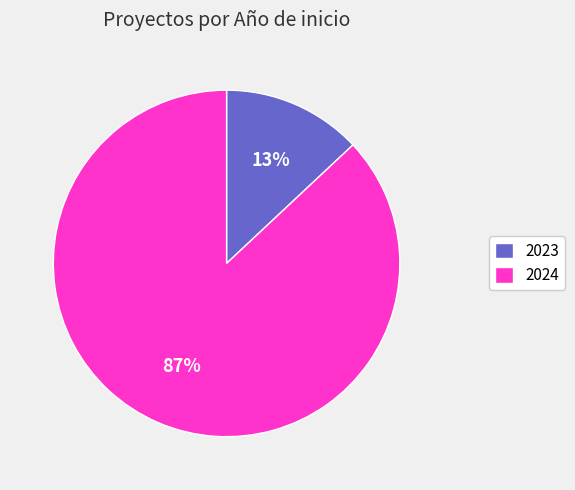

Rank the categories by value from lowest to highest.

2023, 2024